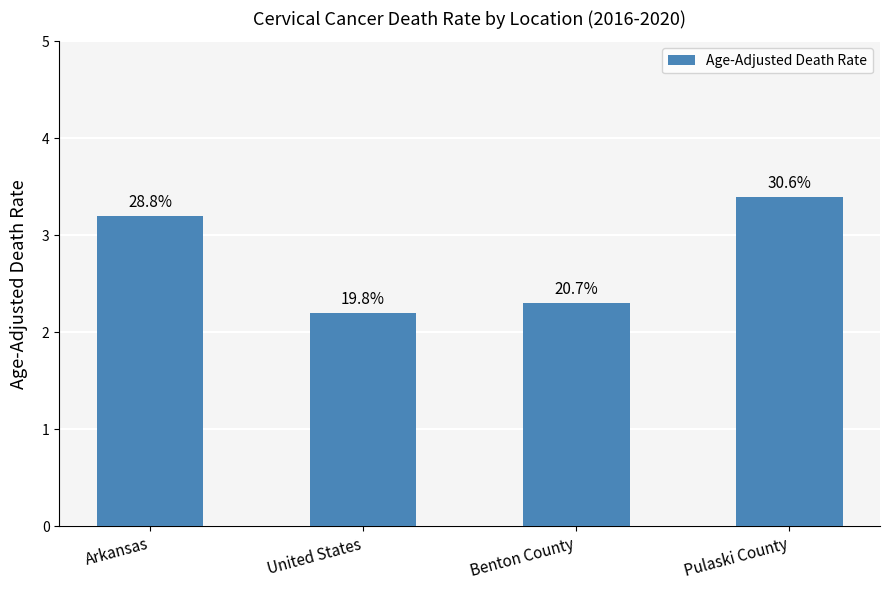

How many bars are there in total?

4